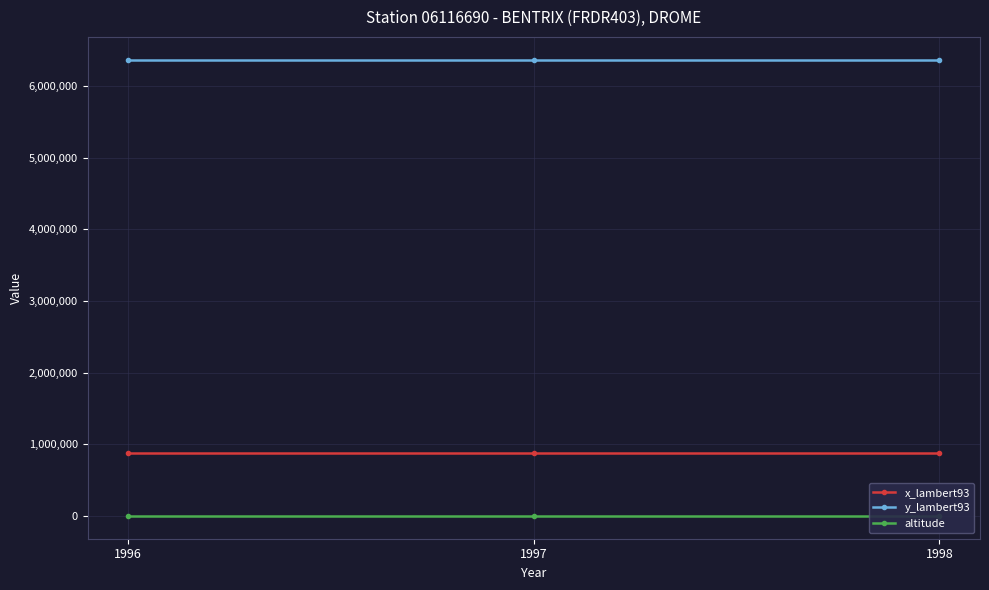

True or false: y_lambert93 has a value of 6370331 at 1997.

True